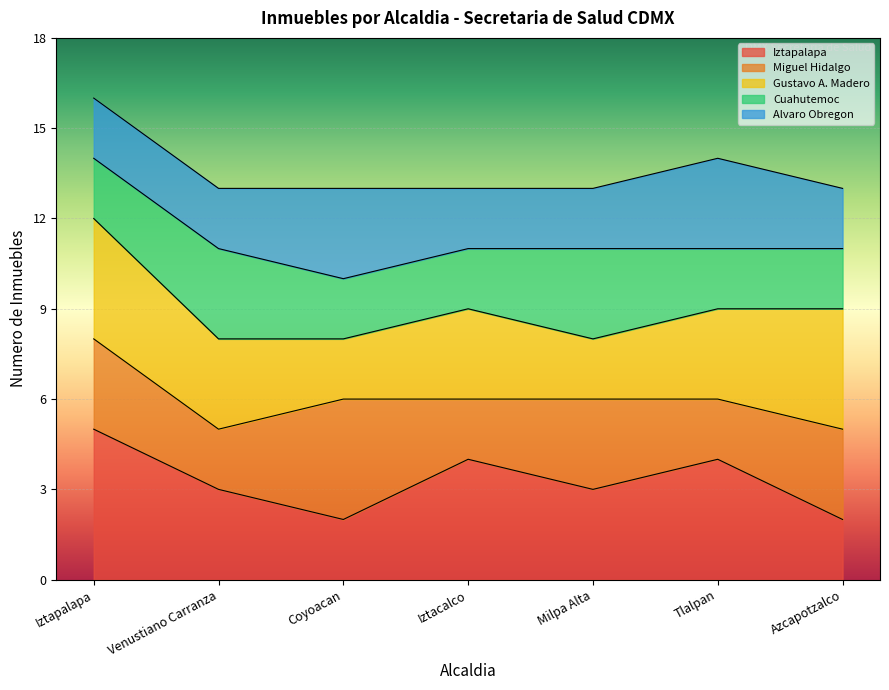

What is the maximum value for Iztapalapa?

5